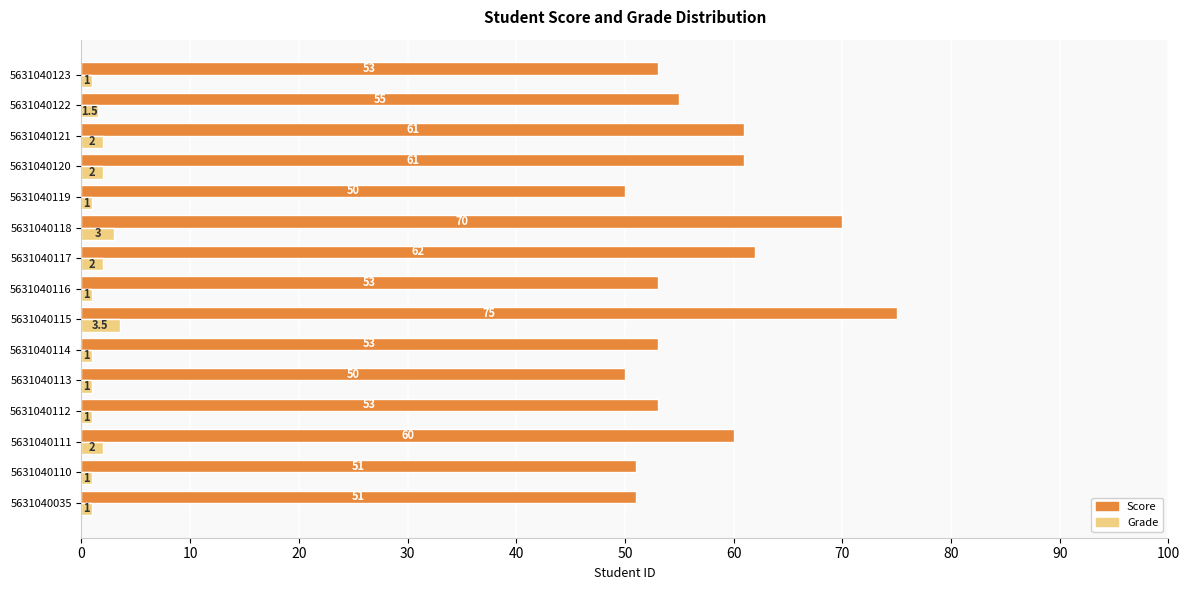

How many Grade values are between 1 and 2?

13